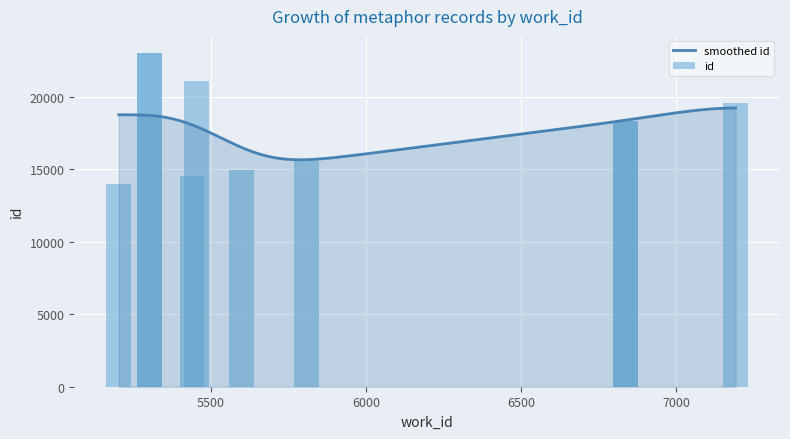

What is the difference between the values at 5452 and 5301?

1948